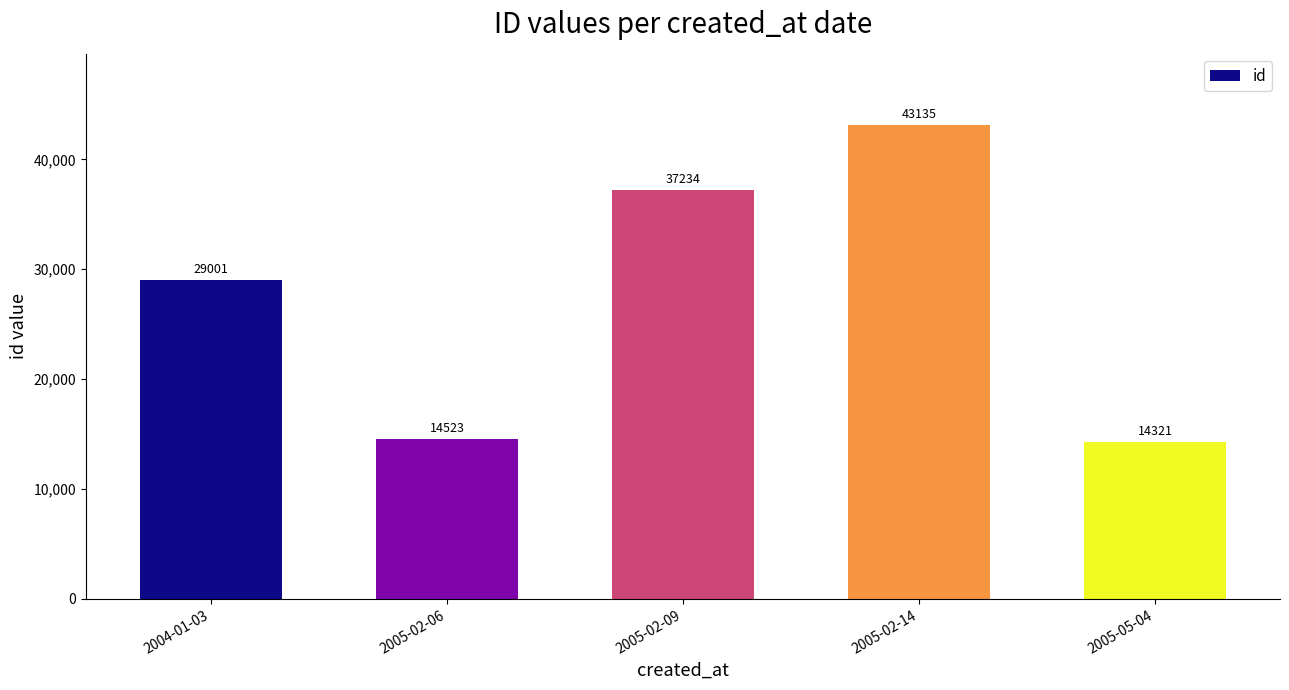

Read the value at 2005-02-14, to the nearest 50.

43150